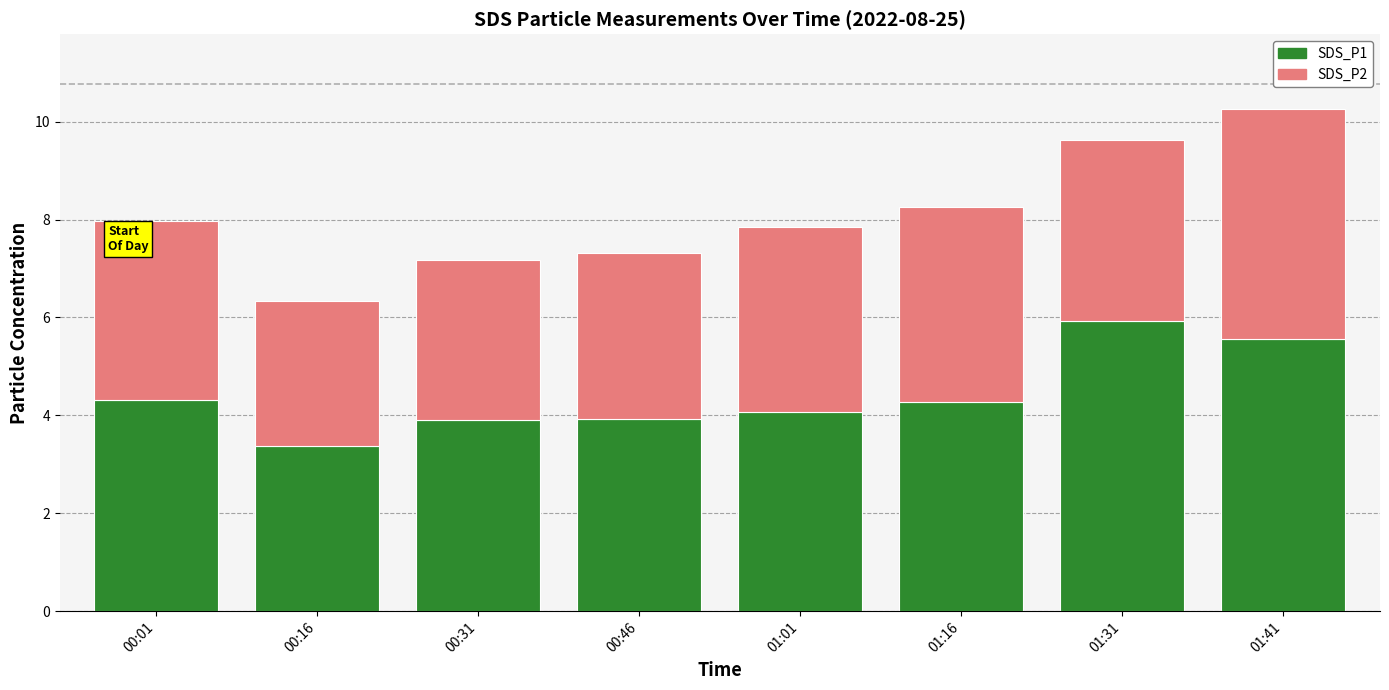

Read the SDS_P1 value at 01:16.

4.3